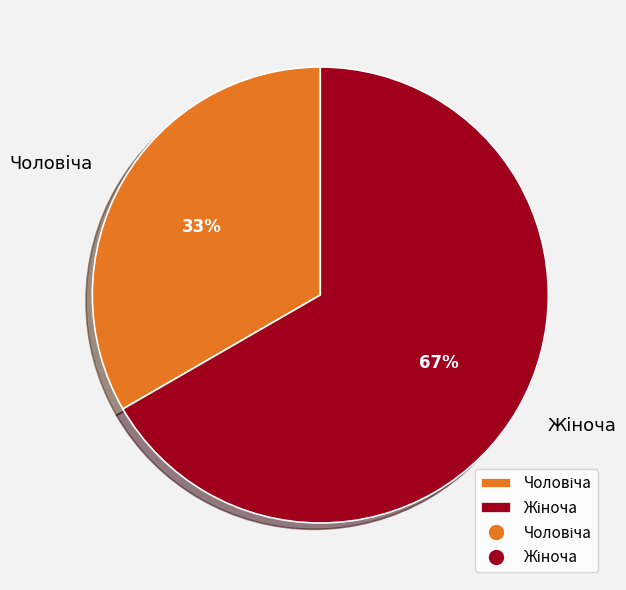

Is there a majority slice in this chart?

Yes